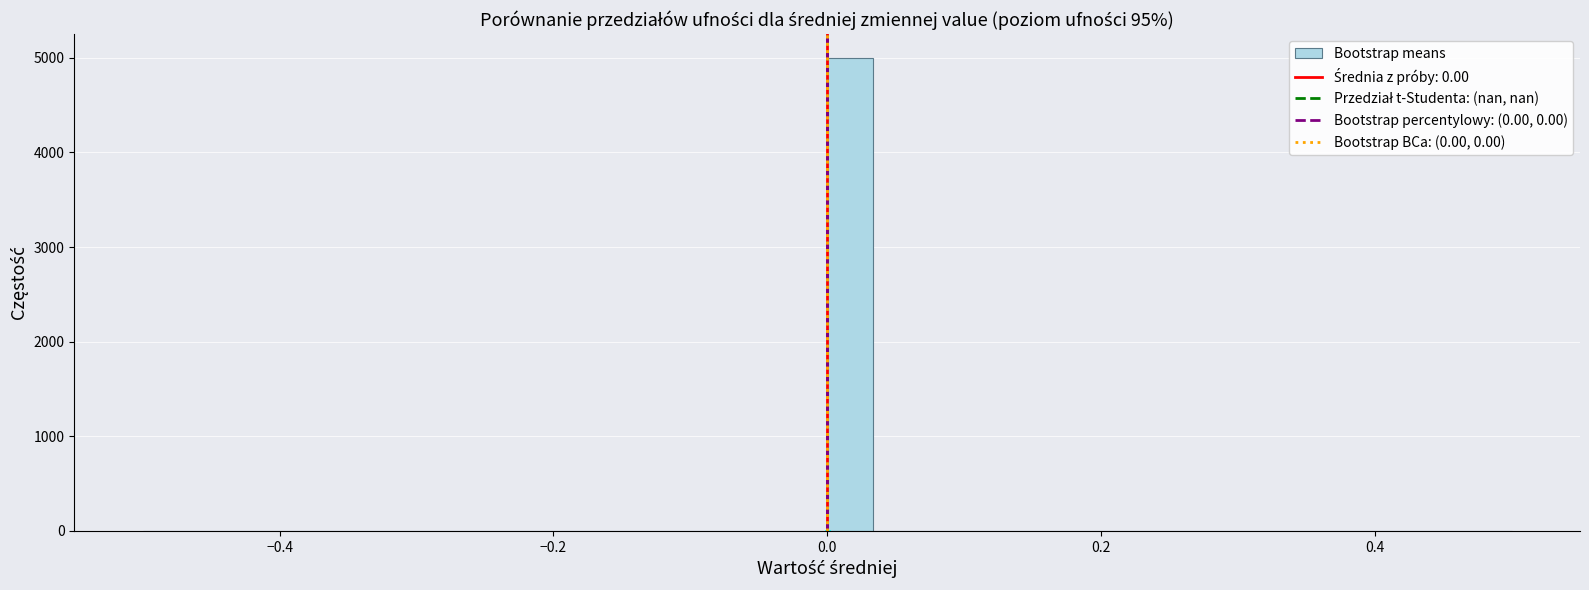

Around what value on the x-axis is the tallest bar? Give the approximate position of its centre, as read against the axis.

0.02